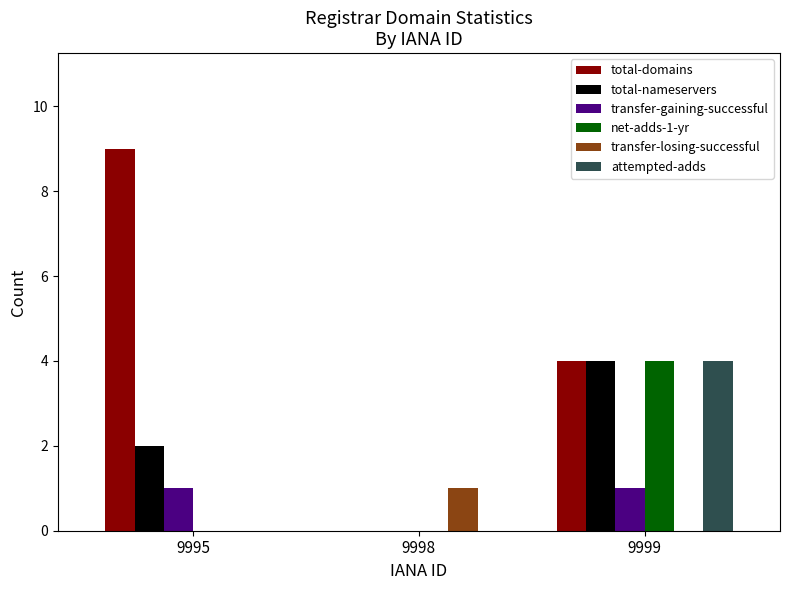

Which category has the highest value in the net-adds-1-yr series?

9999